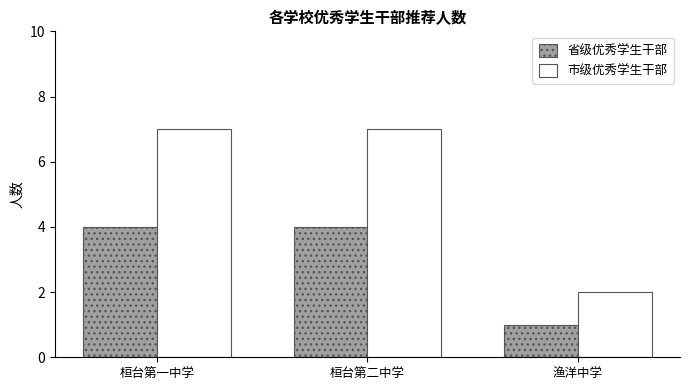

Count the number of categories in the chart.

3